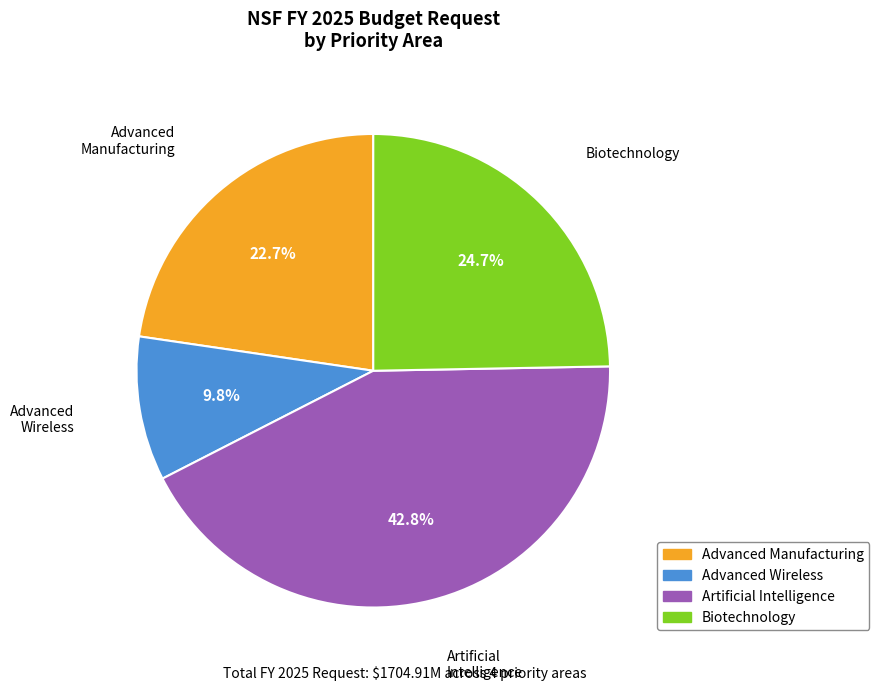

Is there any slice that represents more than half of the pie?

No